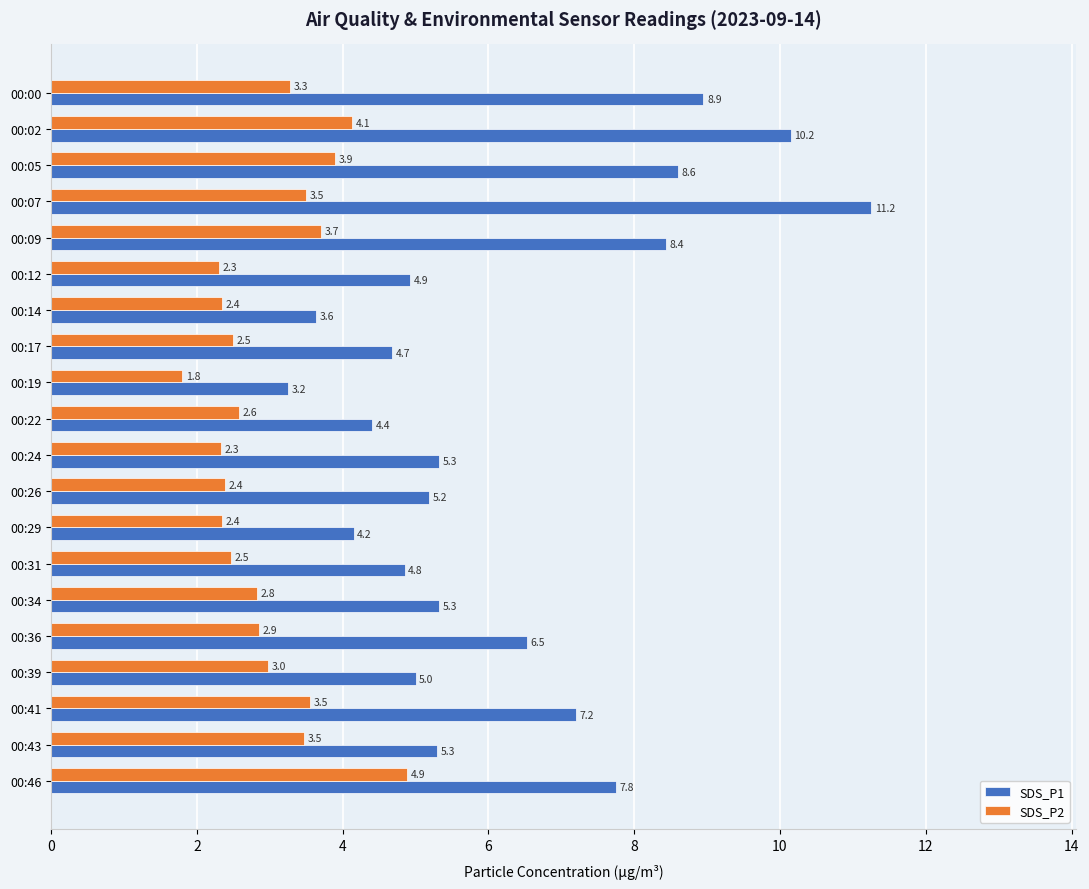

At which category does the chart reach its peak across all series?

00:07